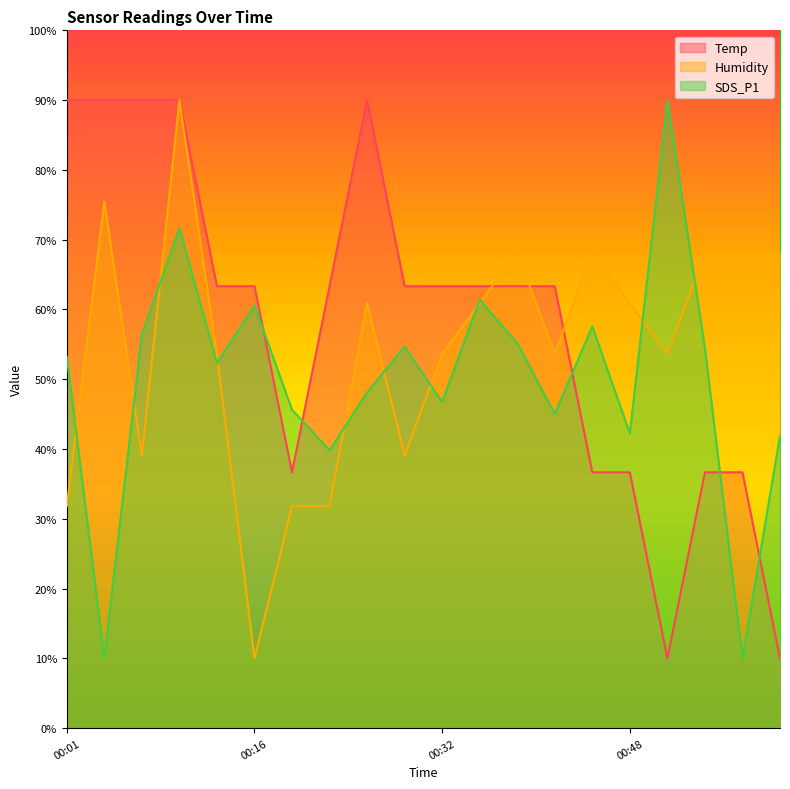

Which category has the lowest value in the Temp series?

00:51